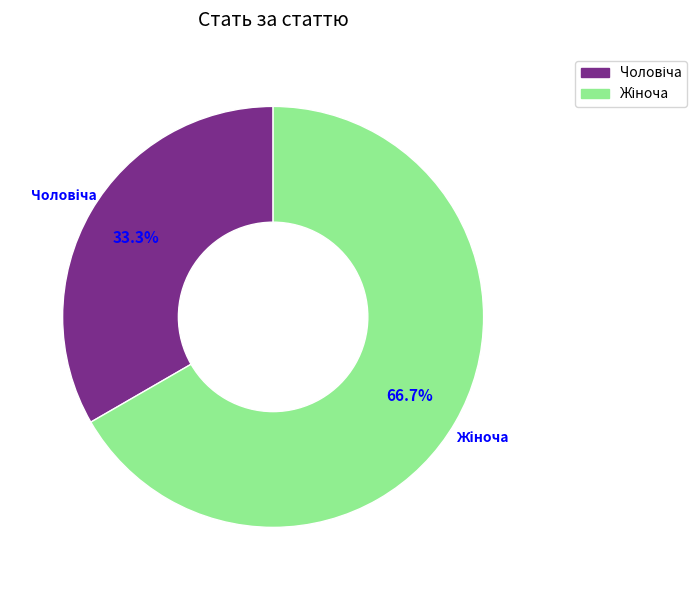

Is there any slice that represents more than half of the pie?

Yes